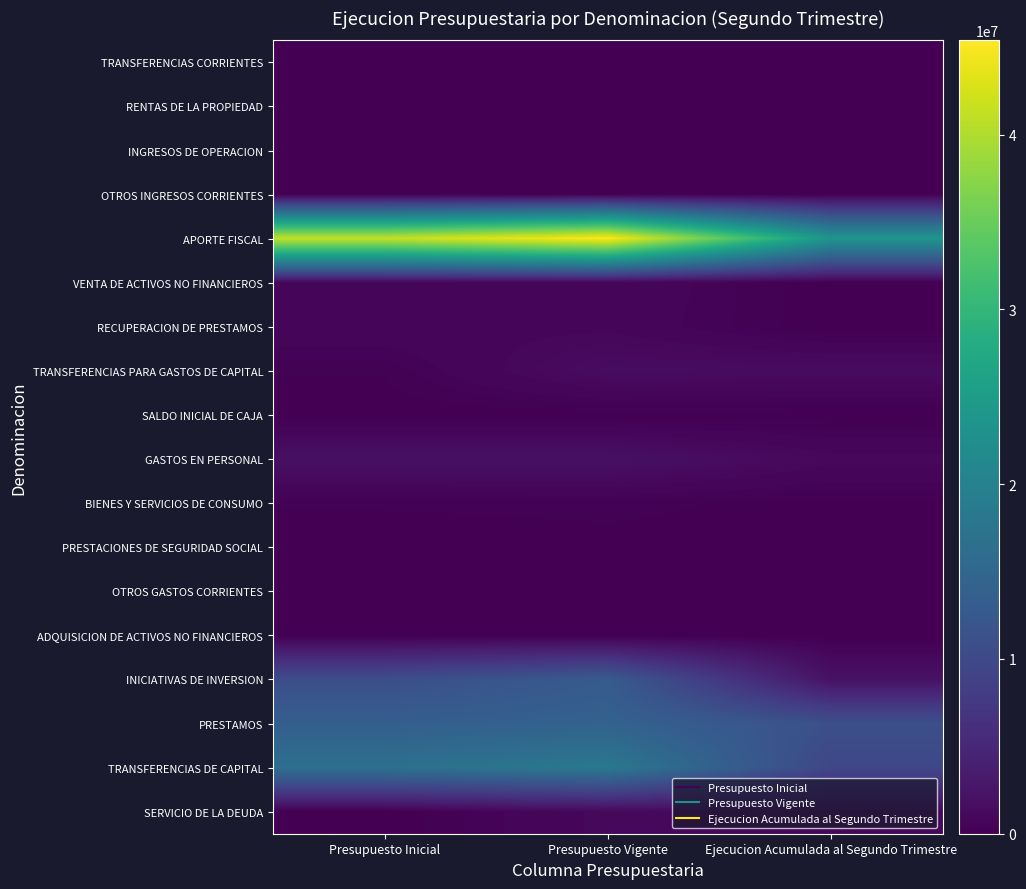

Rank the series by their maximum value, from lowest to highest.

OTROS GASTOS CORRIENTES, INGRESOS DE OPERACION, RENTAS DE LA PROPIEDAD, ADQUISICION DE ACTIVOS NO FINANCIEROS, TRANSFERENCIAS CORRIENTES, SALDO INICIAL DE CAJA, PRESTACIONES DE SEGURIDAD SOCIAL, OTROS INGRESOS CORRIENTES, BIENES Y SERVICIOS DE CONSUMO, RECUPERACION DE PRESTAMOS, VENTA DE ACTIVOS NO FINANCIEROS, SERVICIO DE LA DEUDA, TRANSFERENCIAS PARA GASTOS DE CAPITAL, GASTOS EN PERSONAL, INICIATIVAS DE INVERSION, PRESTAMOS, TRANSFERENCIAS DE CAPITAL, APORTE FISCAL